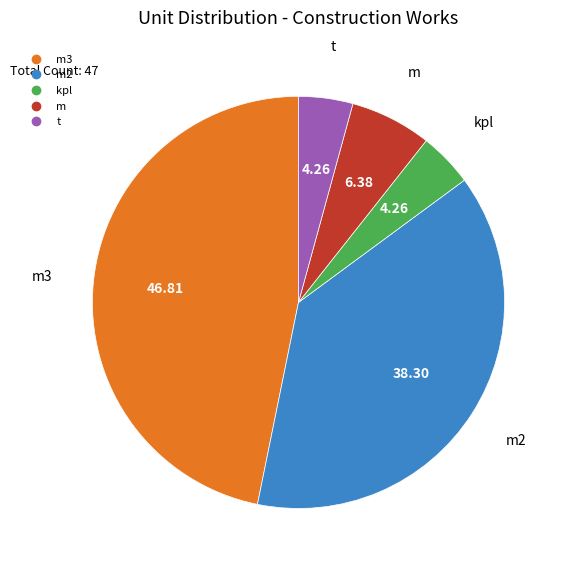

Is there a majority slice in this chart?

No